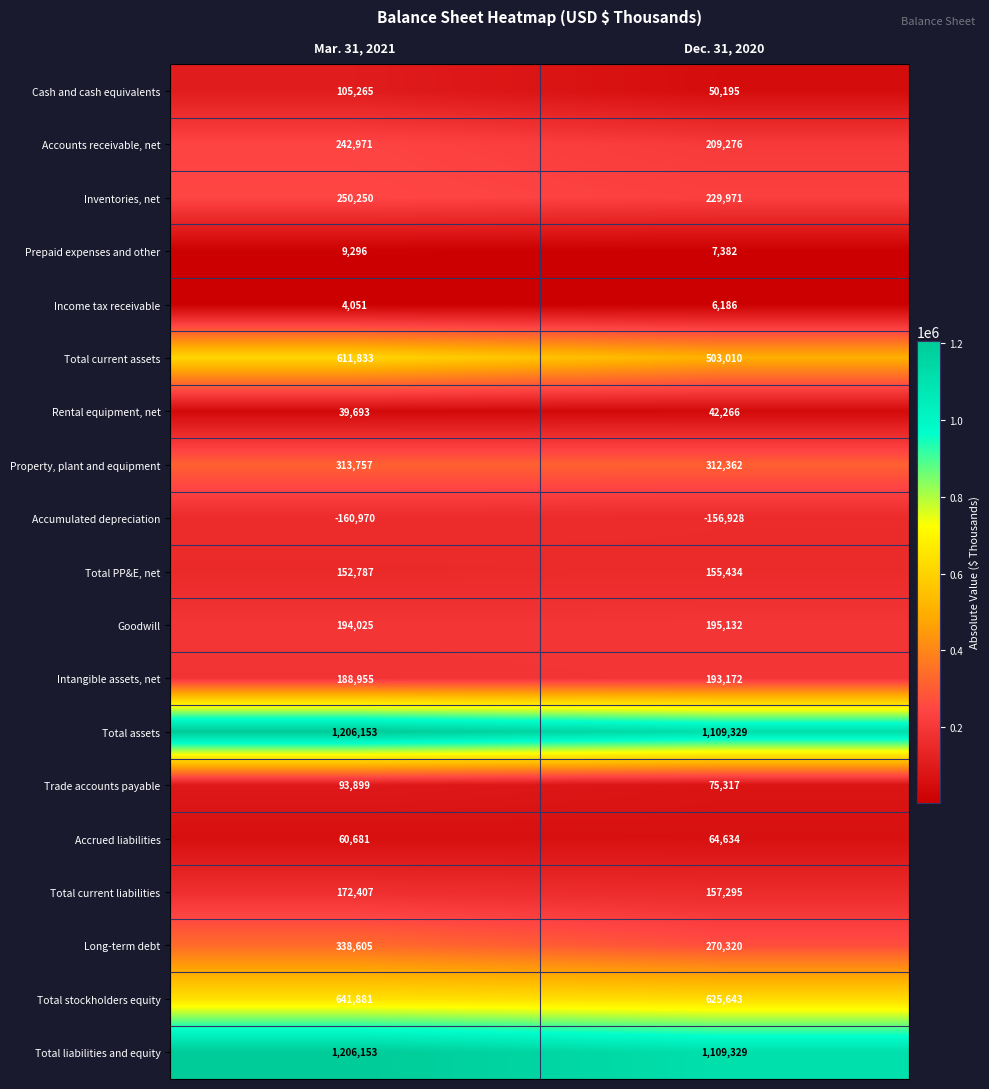

How many distinct data groups are displayed?

19